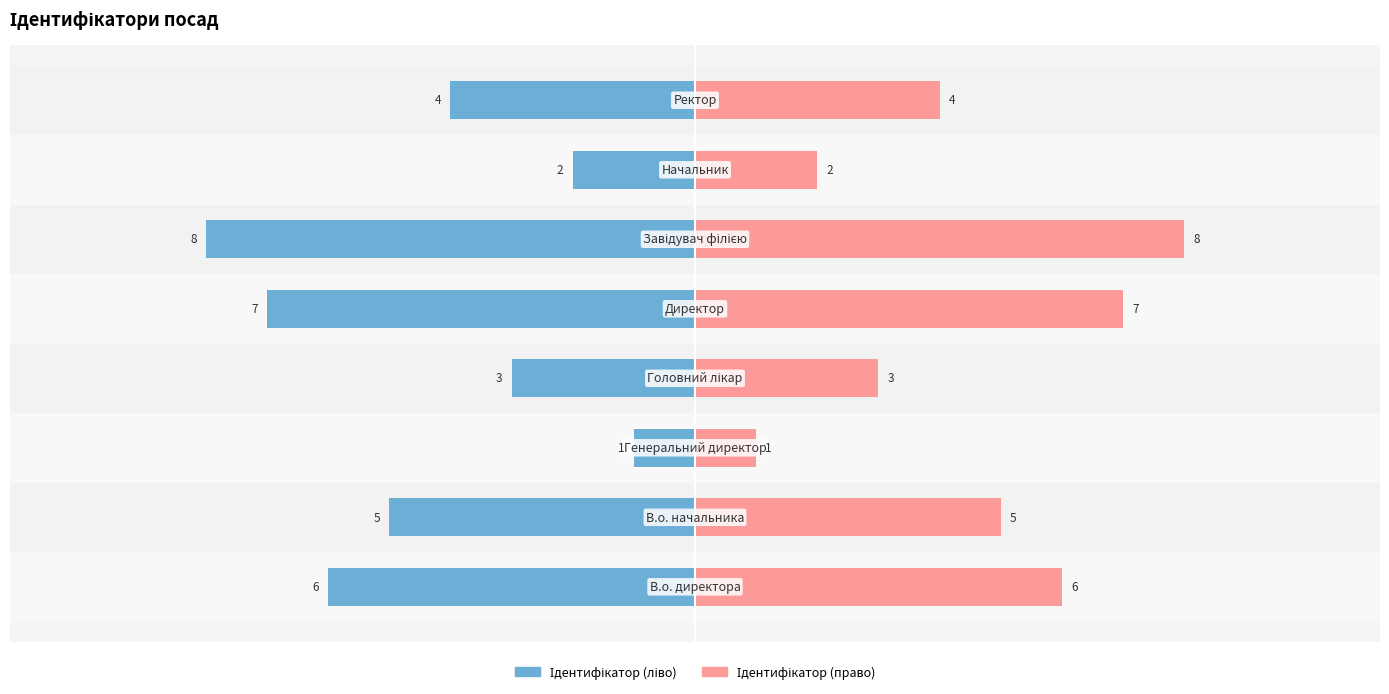

Which series has the largest total across all categories?

Ідентифікатор (право)